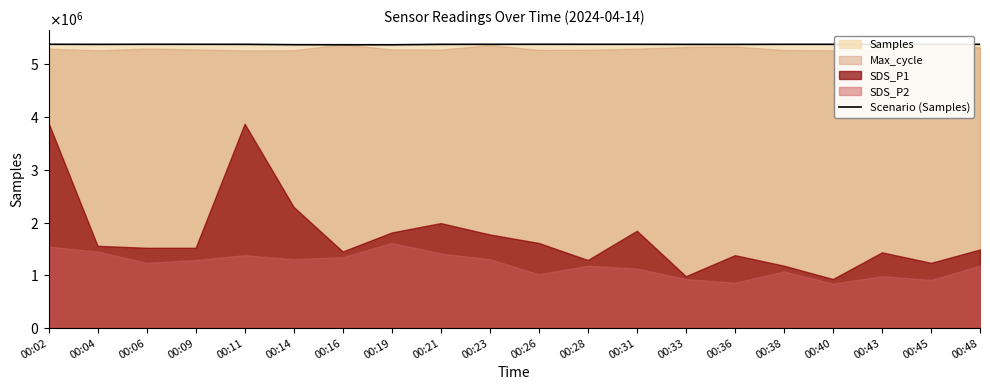

Reading right to left, extract all data points from this chart.

00:48=5381521	00:45=5381588	00:43=5381848	00:40=5381371	00:38=5381523	00:36=5379822	00:33=5380061	00:31=5381469	00:28=5381414	00:26=5382010	00:23=5381376	00:21=5380600	00:19=5372385	00:16=5372878	00:14=5374002	00:11=5381090	00:09=5381548	00:06=5381906	00:04=5380466	00:02=5381836